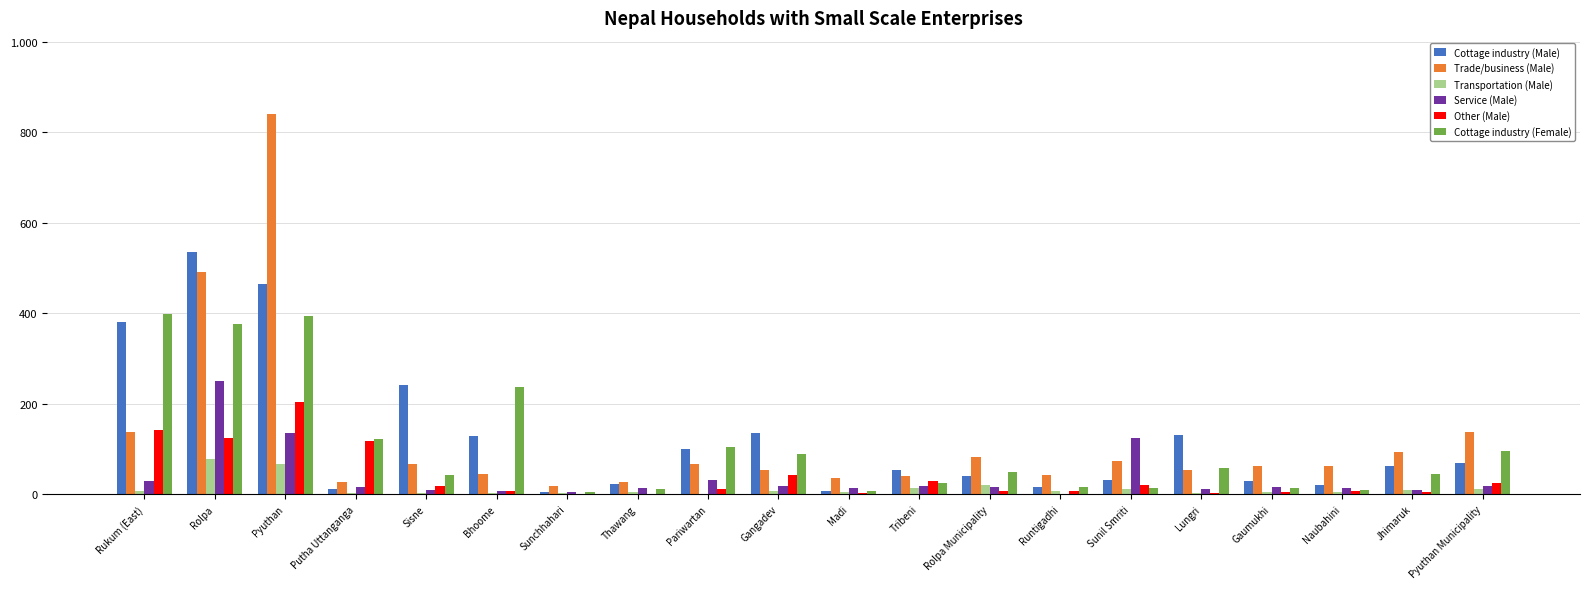

Are the bars horizontal?

No